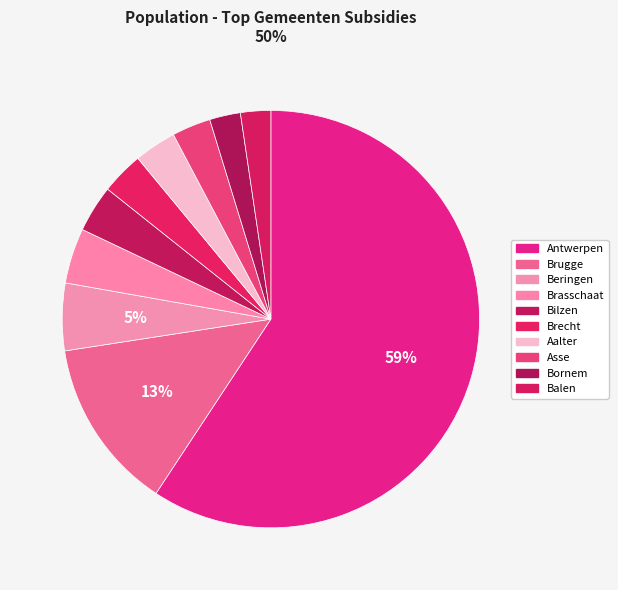

Rank the categories by value from highest to lowest.

Antwerpen, Brugge, Beringen, Brasschaat, Bilzen, Brecht, Aalter, Asse, Bornem, Balen